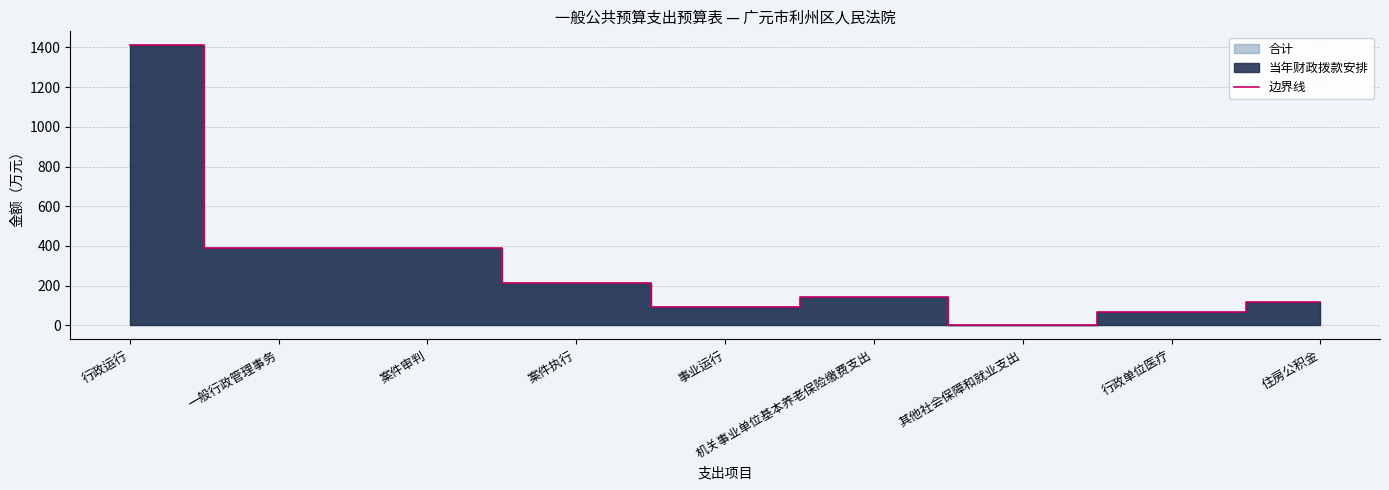

What is the difference between the second highest and second lowest values?

323.1